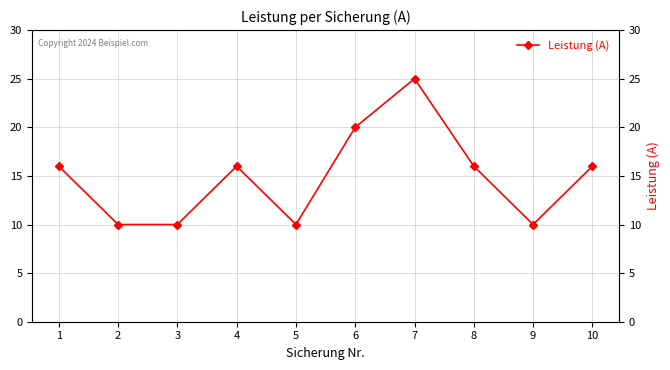

What is the difference between the maximum and minimum values?

15